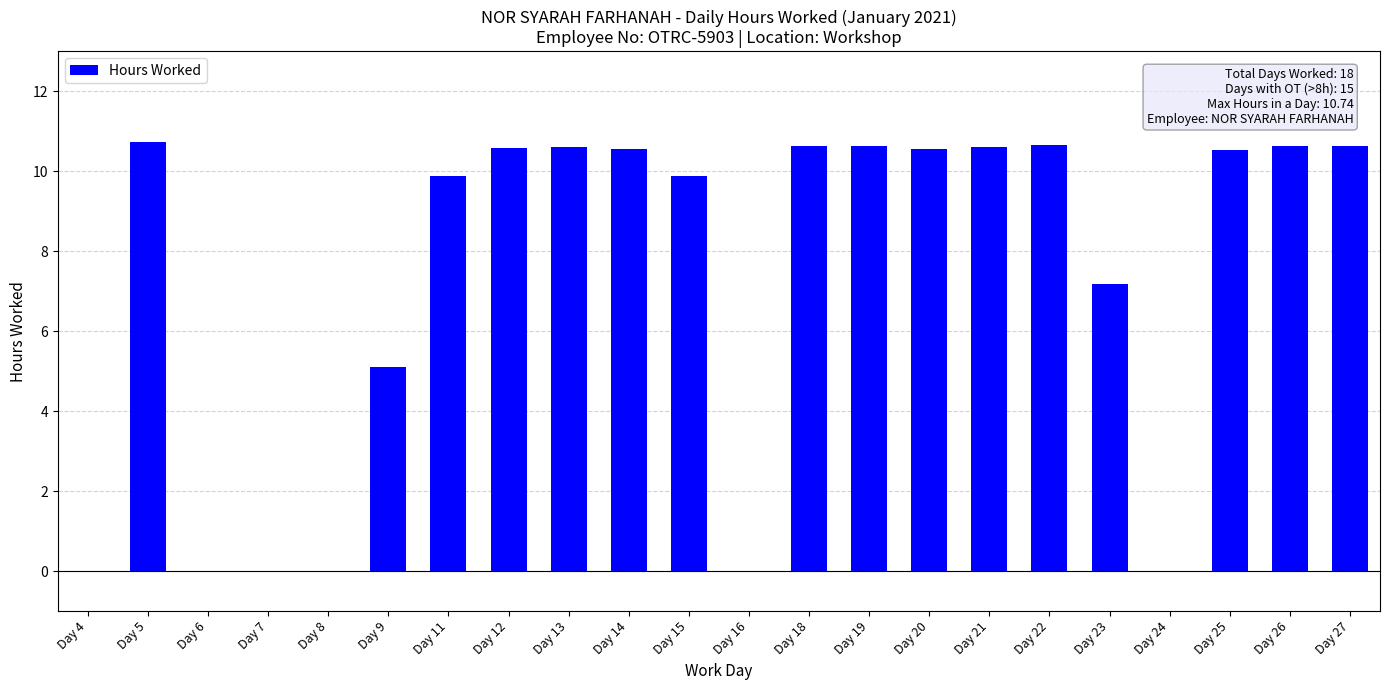

What is the maximum value shown in the chart?

10.7